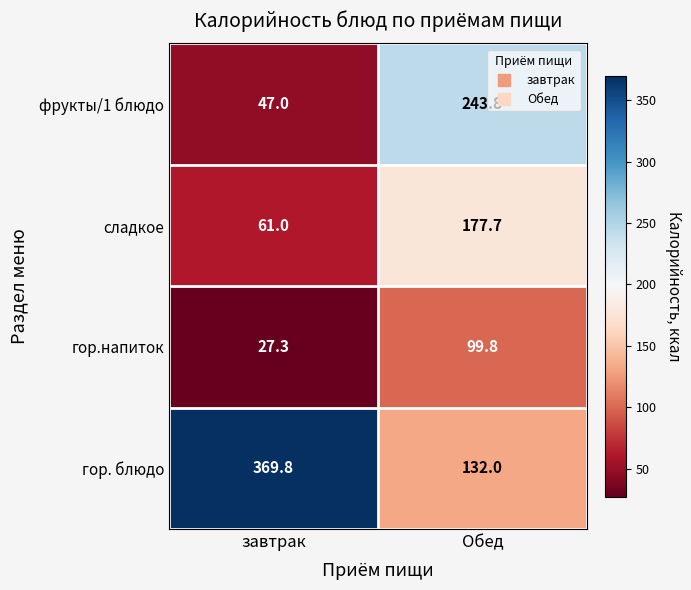

The фрукты/1 блюдо series shows 47.0 at завтрак. True or false?

True